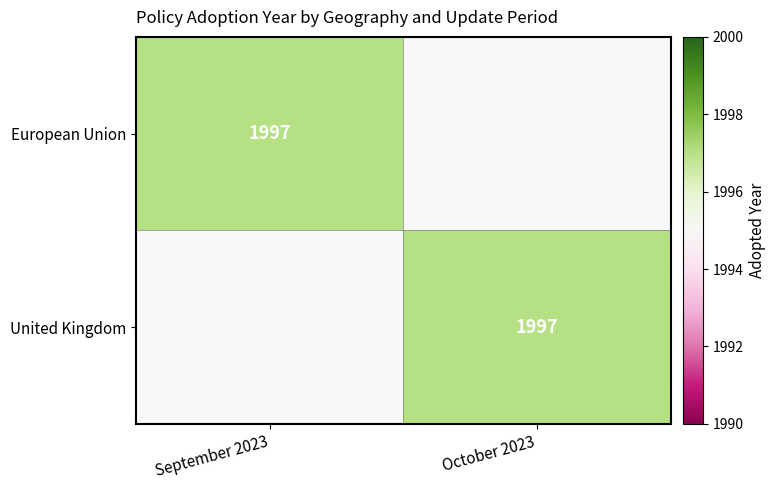

True or false: United Kingdom has a value of 1997 at October 2023.

True